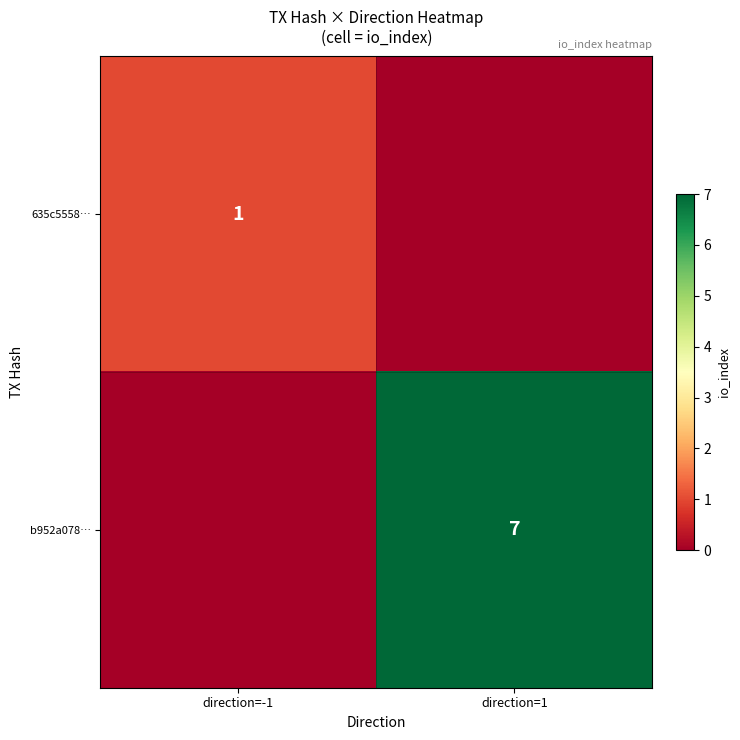

What is the spread (max minus min) of values at direction=1?

7